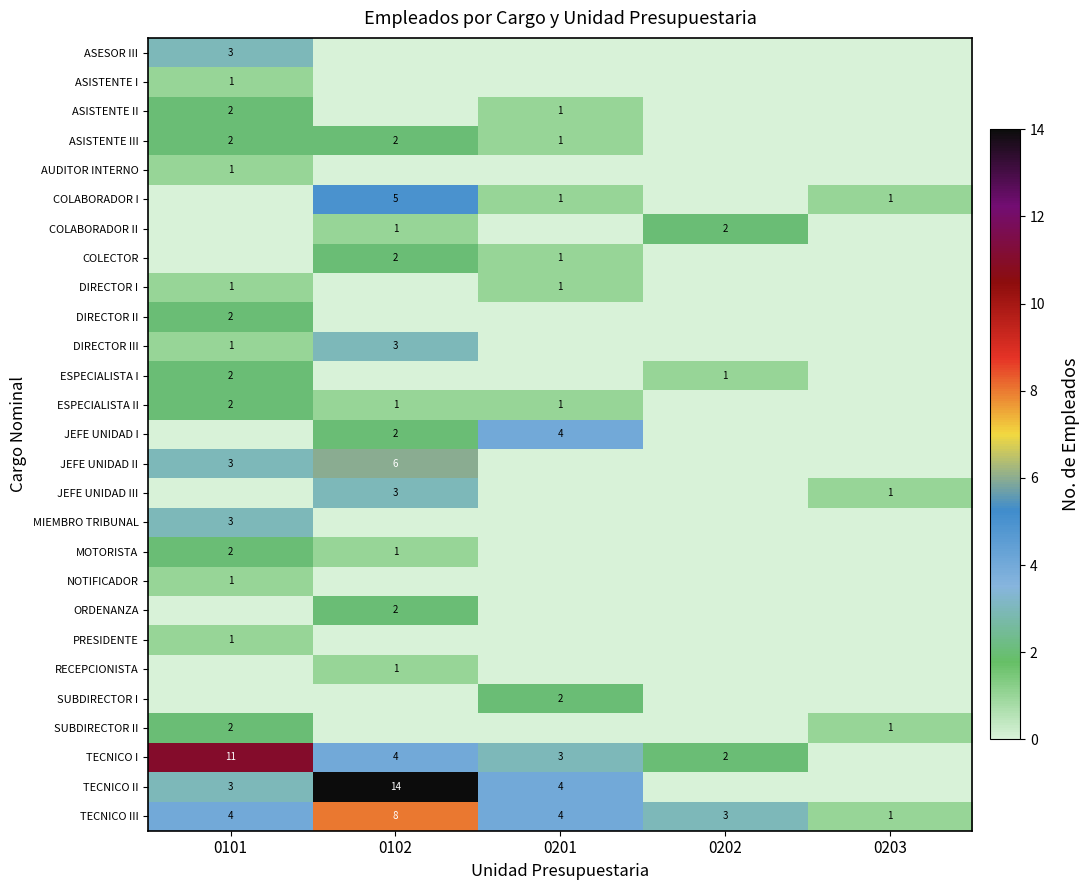

What is the greatest value displayed?

14